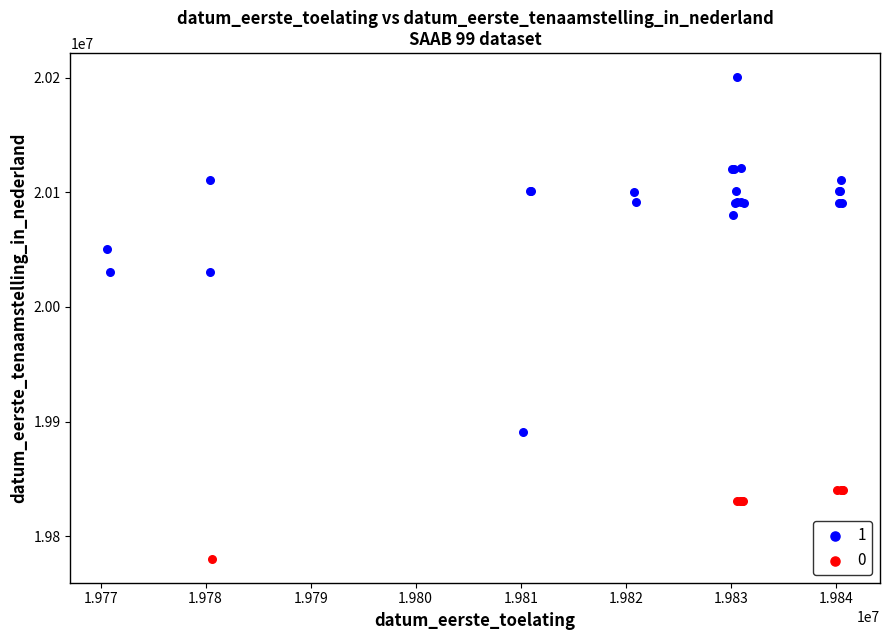

Which series has the largest Y range (max minus min)?

1